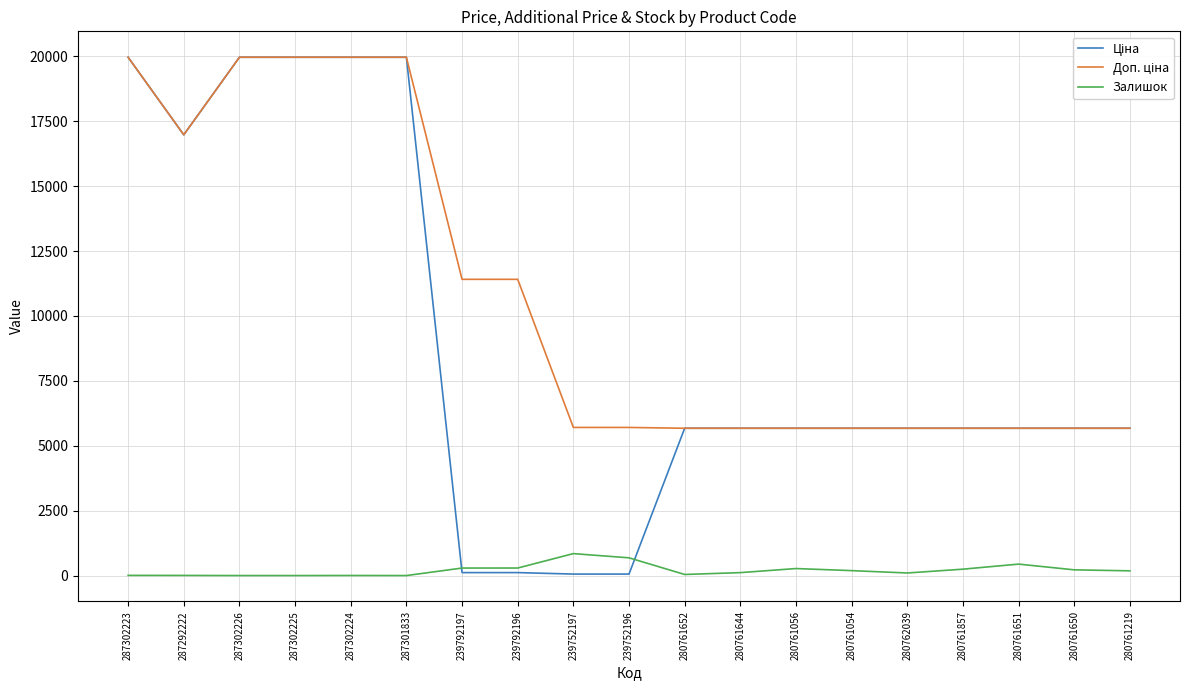

How many times do Залишок and Ціна cross each other?

2